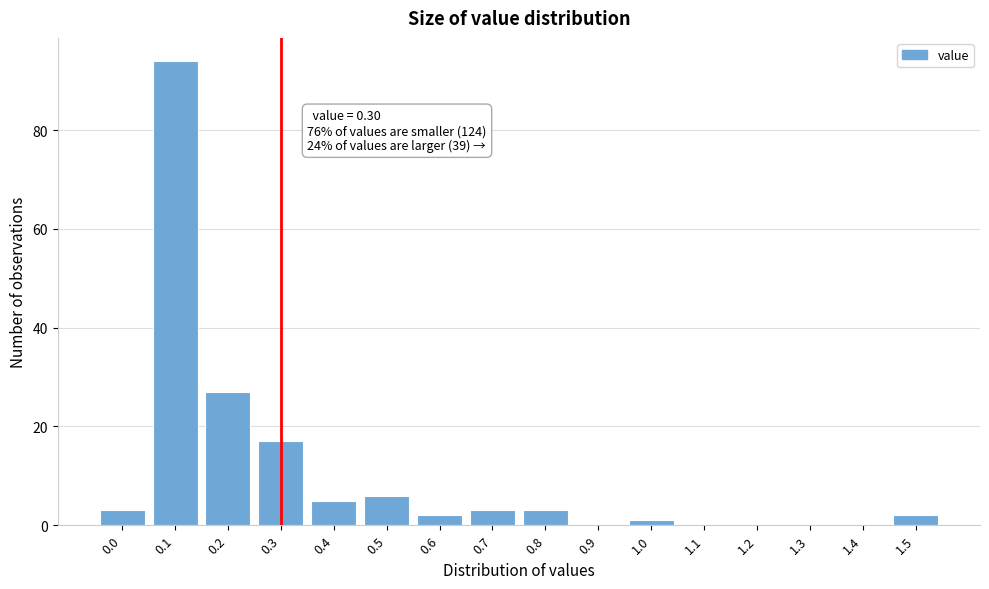

Reading right to left, list all the values displayed in this chart.

1.5=2	1.4=0	1.3=0	1.2=0	1.1=0	1.0=1	0.9=0	0.8=3	0.7=3	0.6=2	0.5=6	0.4=5	0.3=17	0.2=27	0.1=94	0.0=3